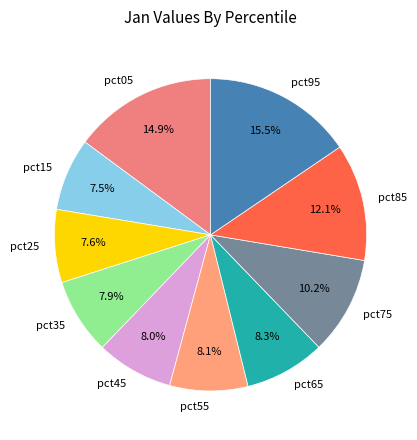

To the nearest percent, what is the combined percentage of pct25 and pct15?

15%